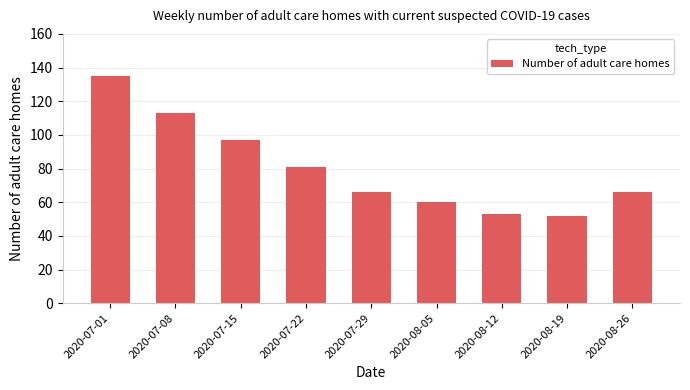

Is it true that the value at 2020-07-29 is 66?

True